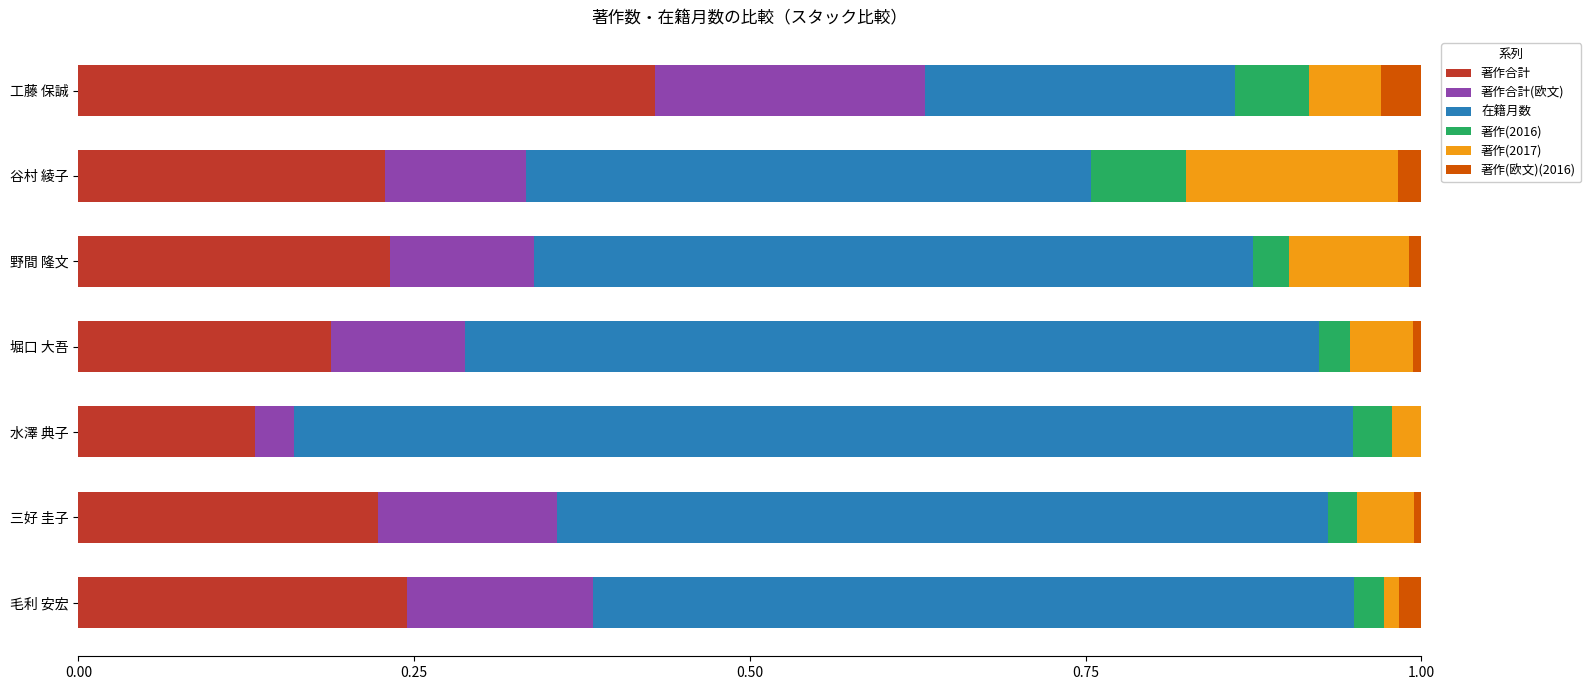

At which label does 著作合計 reach its peak?

工藤 保誠